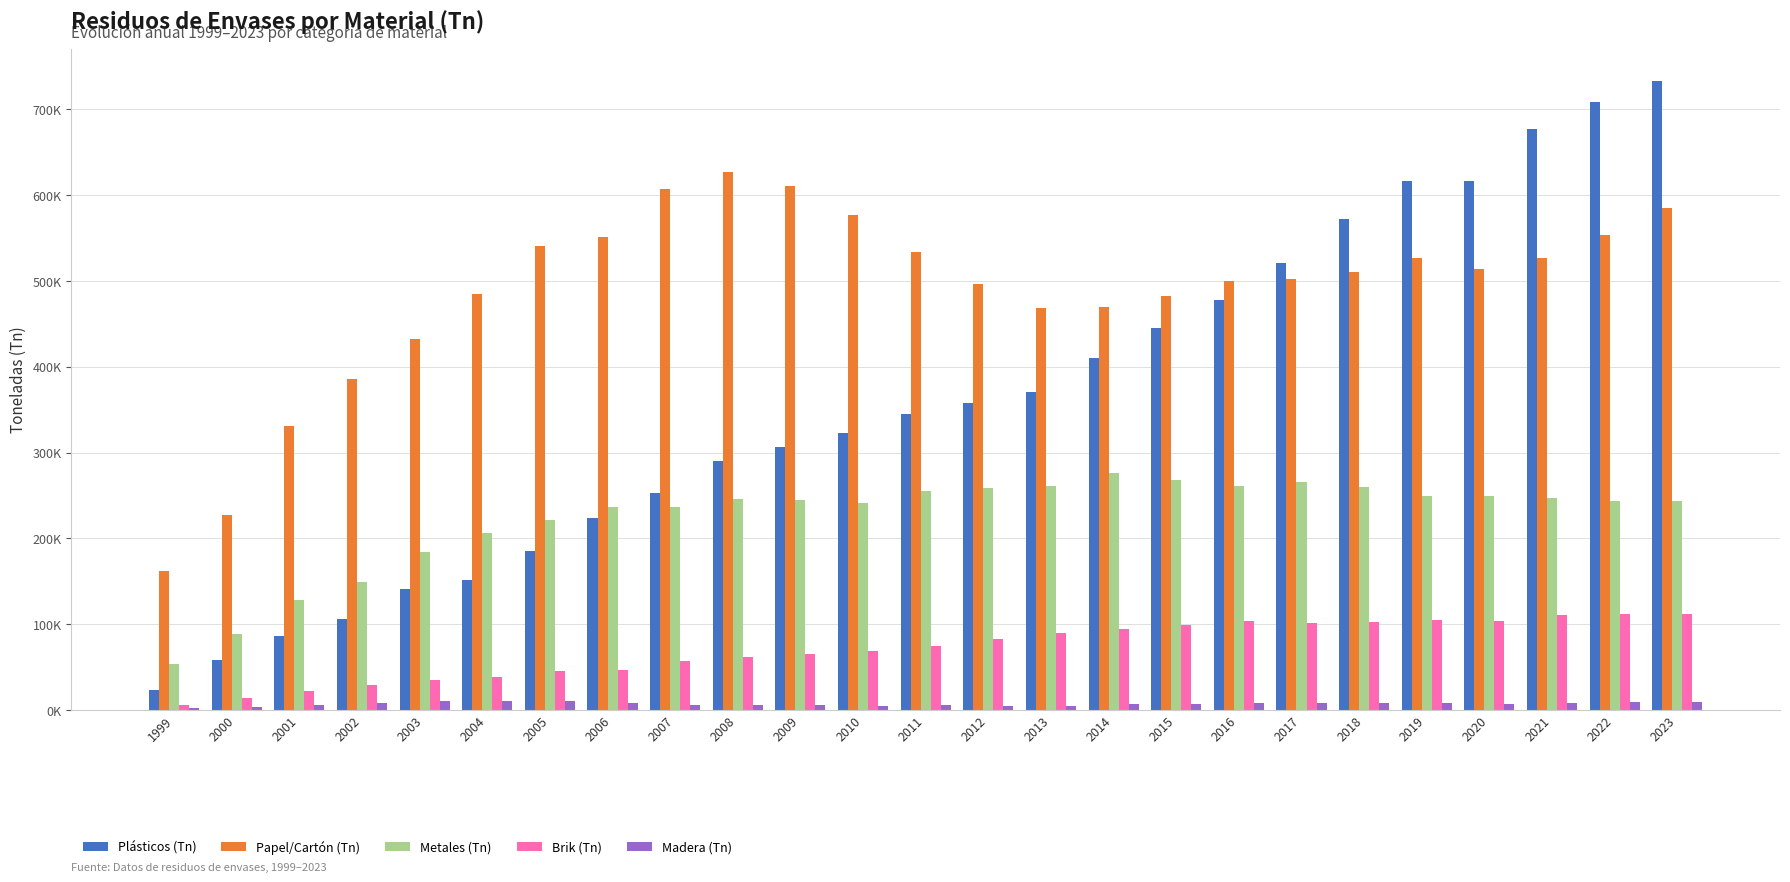

What are all the series names shown in the legend?

Plásticos (Tn), Papel/Cartón (Tn), Metales (Tn), Brik (Tn), Madera (Tn)